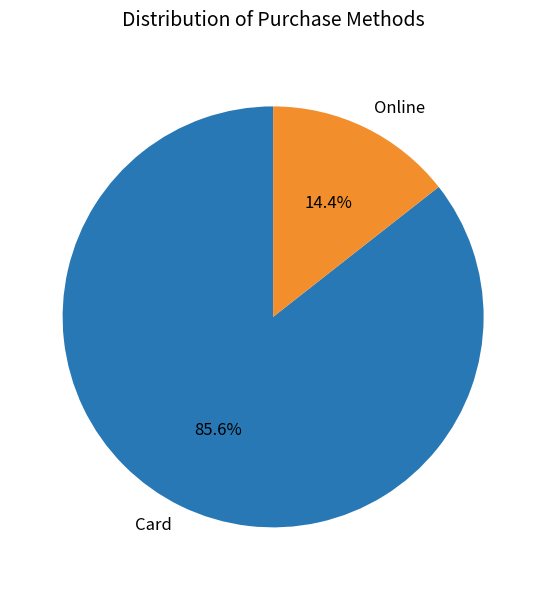

To the nearest percent, what is the difference between the largest and smallest slice percentages?

71%